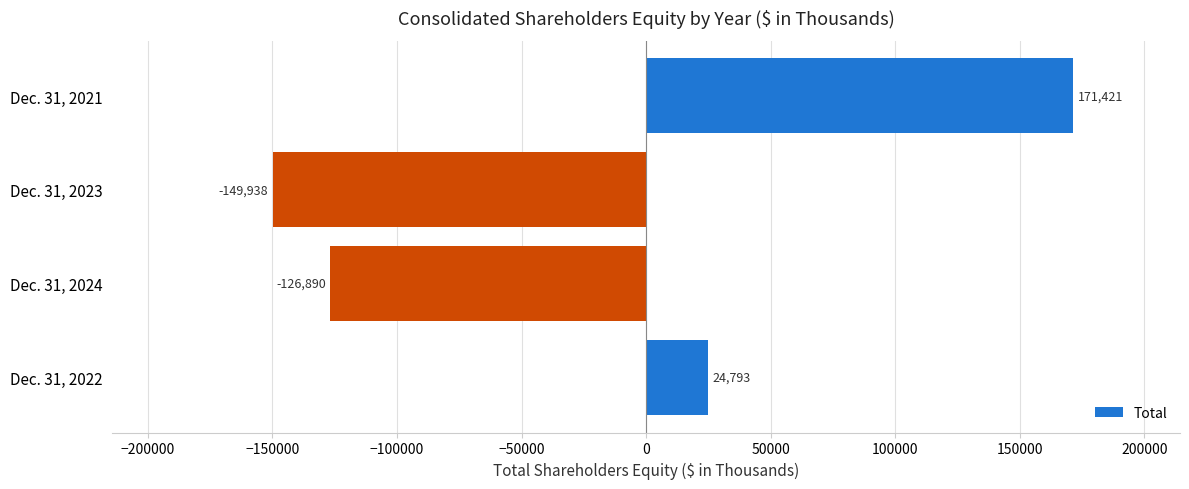

List the labels in order of value, largest first.

Dec. 31, 2021, Dec. 31, 2022, Dec. 31, 2024, Dec. 31, 2023